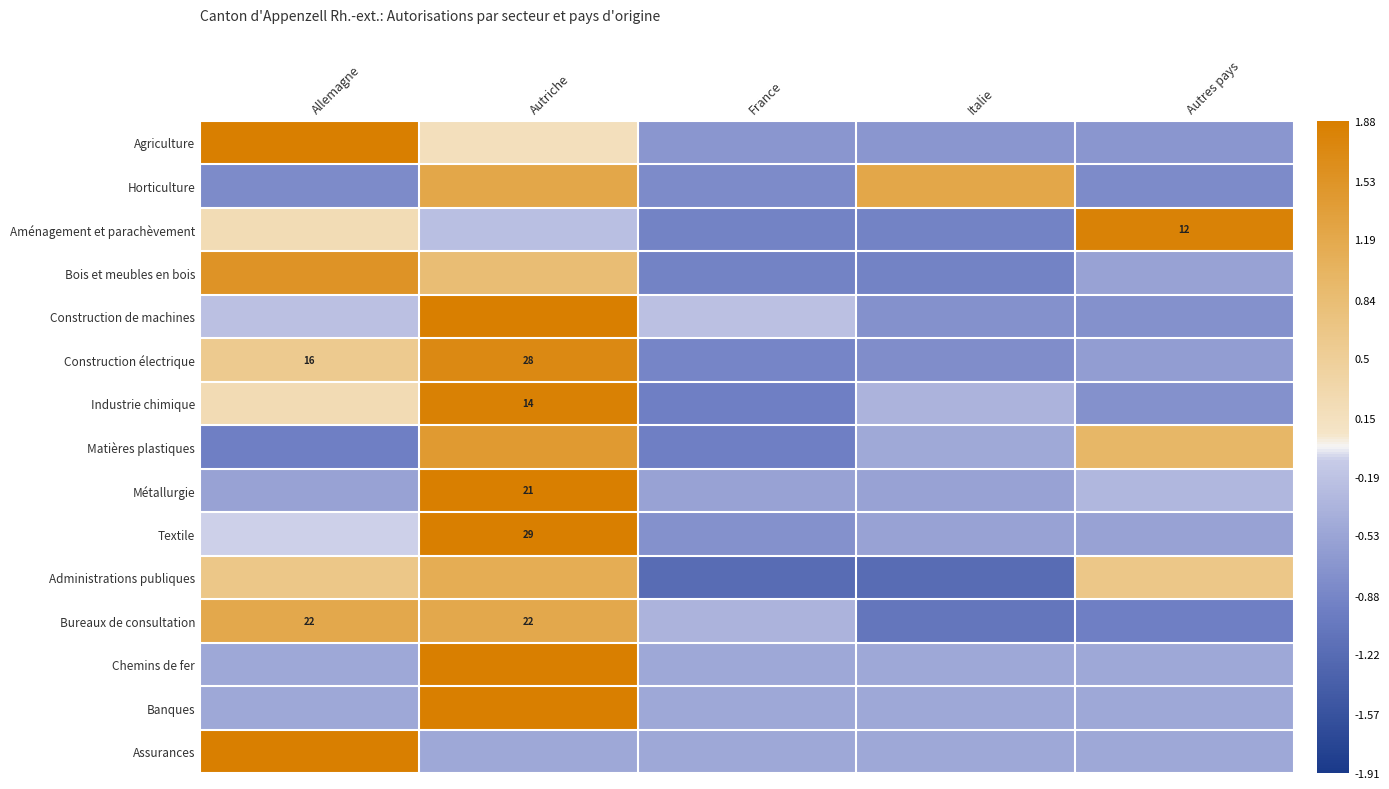

Rank the categories by Matières plastiques value from lowest to highest.

Allemagne, France, Italie, Autres pays, Autriche